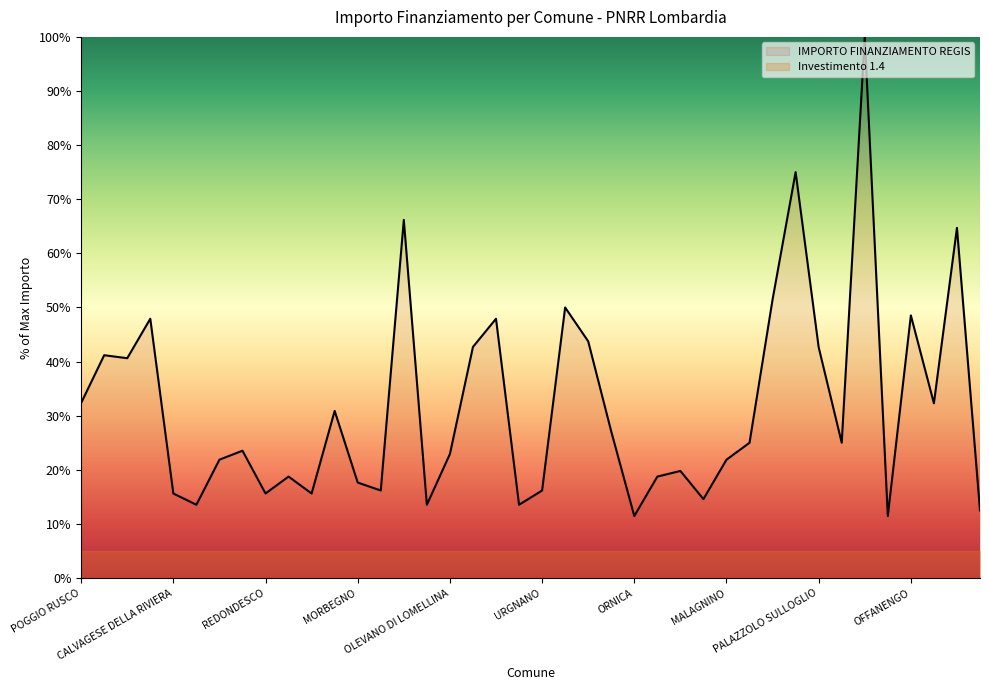

How many interior local valleys (lower than both neighbors) does the data have?

12